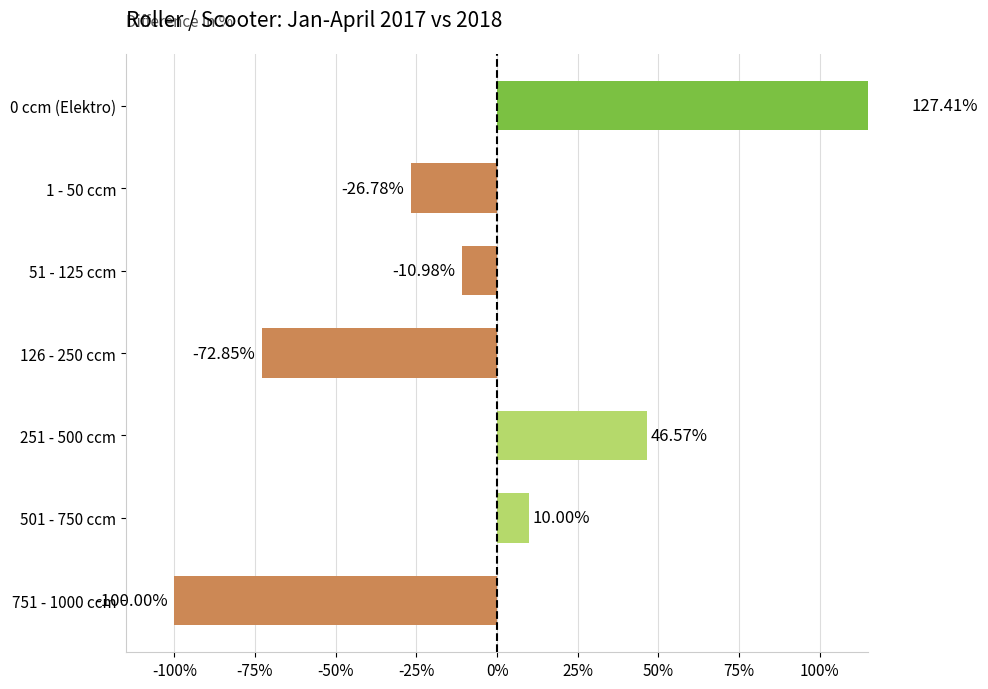

What is the greatest value displayed?

127.4